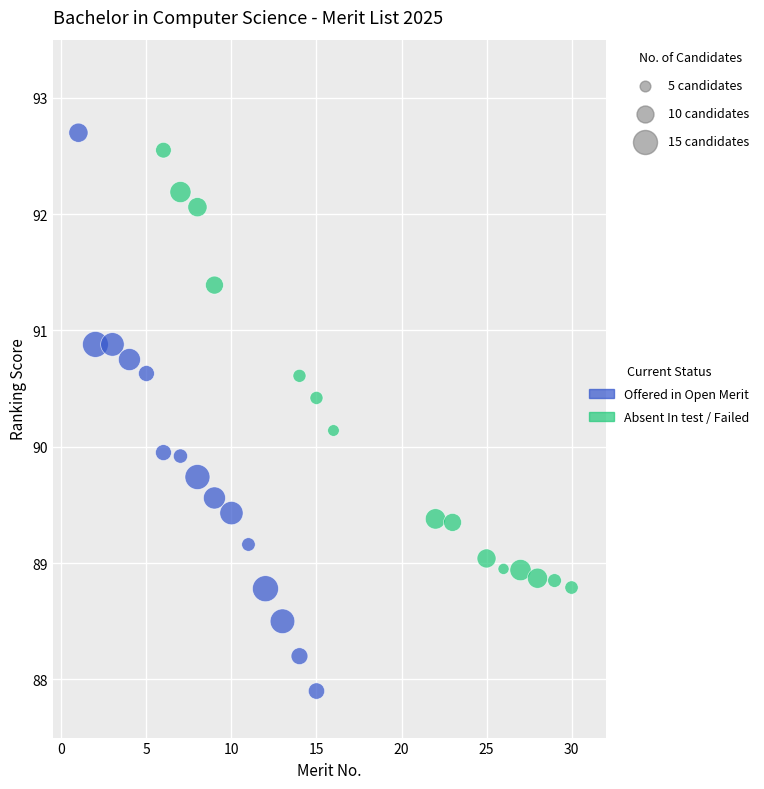

Which series reaches the minimum Y coordinate?

Offered in Open Merit